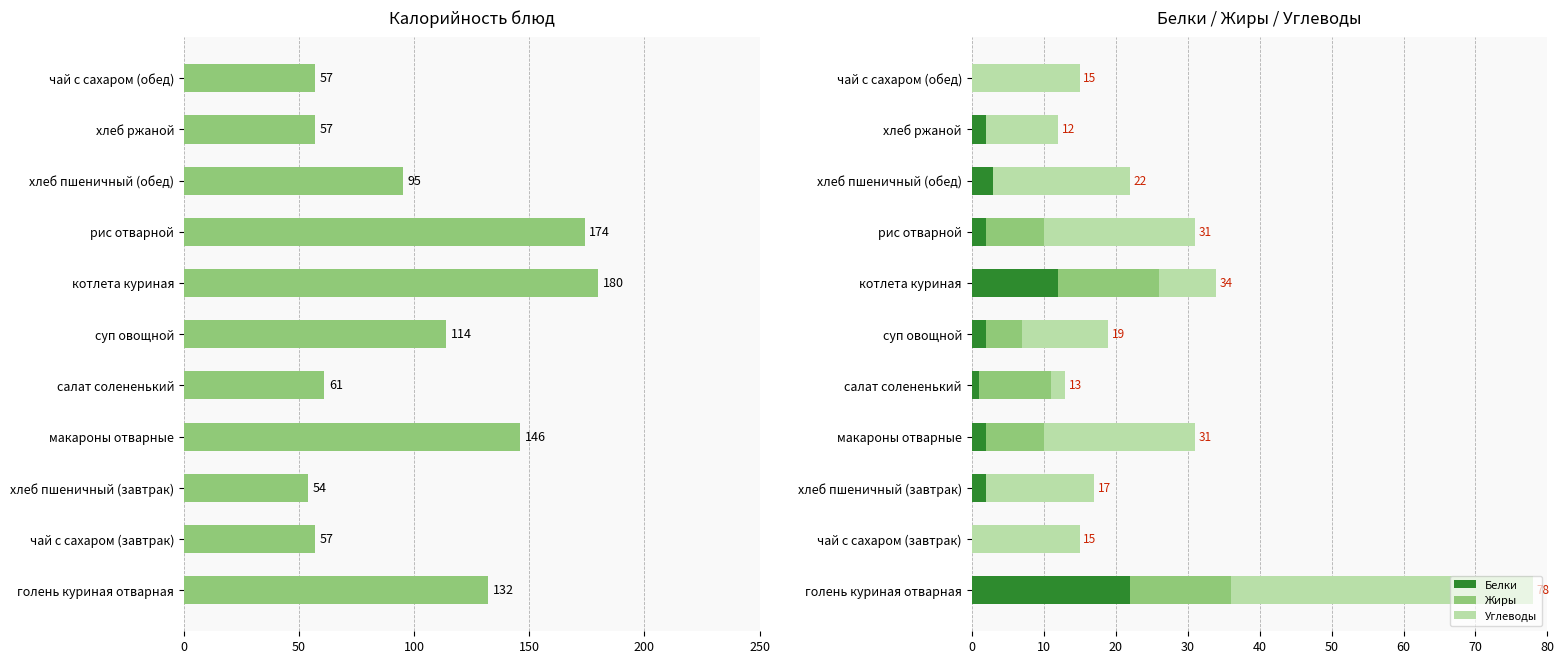

What is the average value of the Калорийность series?

102